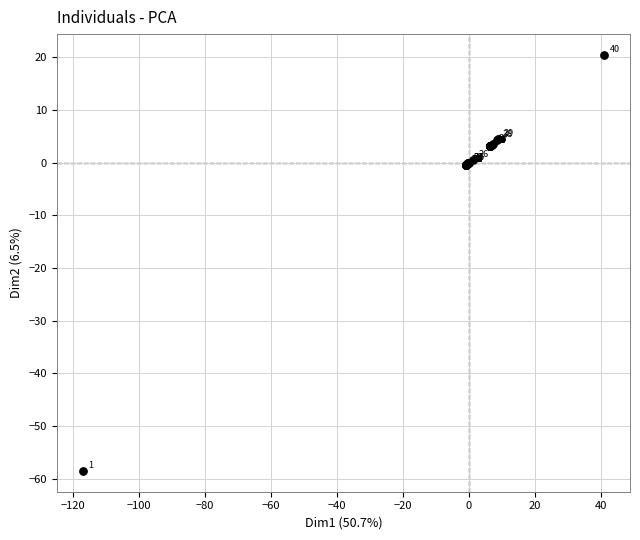

What Y value in the scatter plot is closest to -19?

-0.5